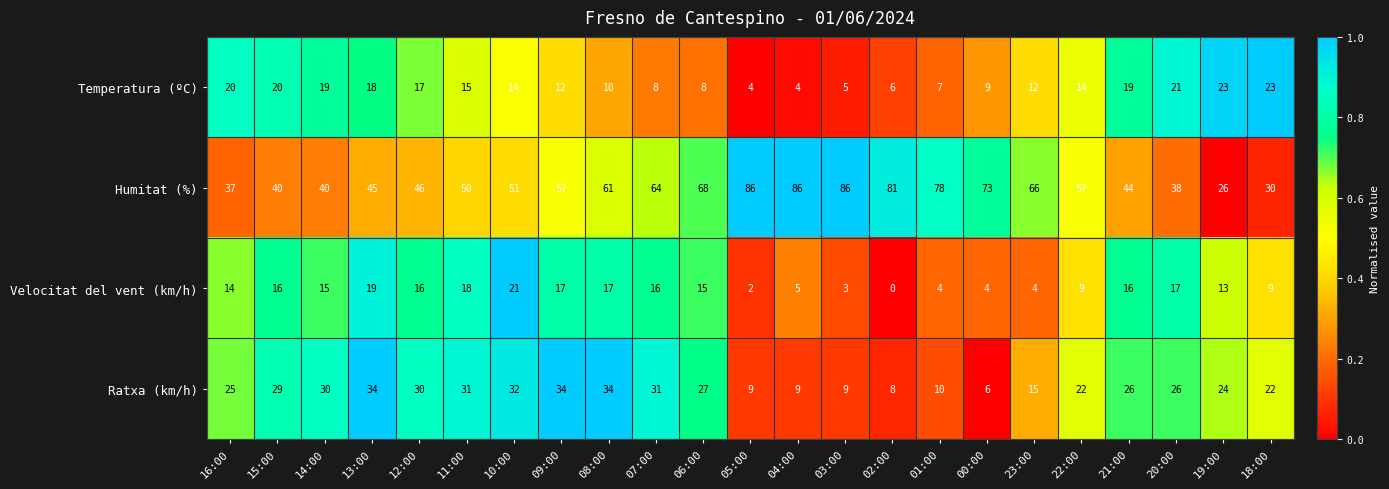

Which label corresponds to the smallest value in the chart?

02:00